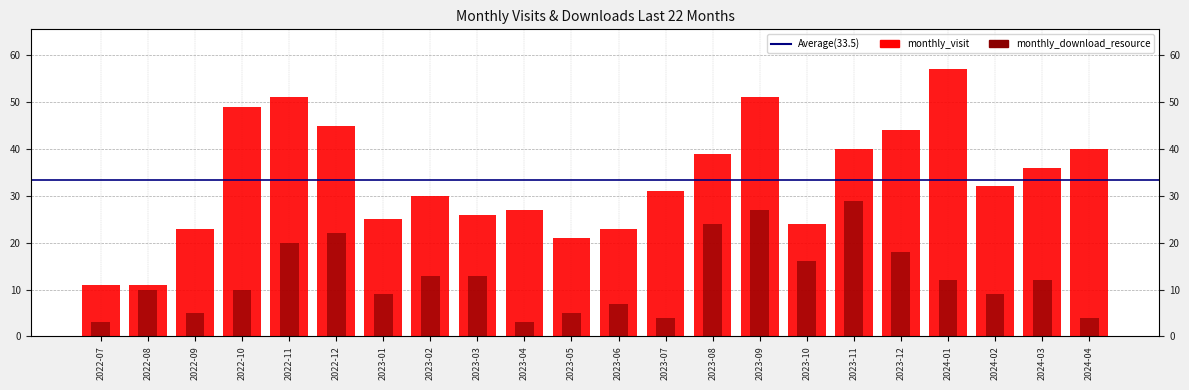

Reading left to right, list all the values displayed in this chart.

monthly_visit: 11	11	23	49	51	45	25	30	26	27	21	23	31	39	51	24	40	44	57	32	36	40
monthly_download_resource: 3	10	5	10	20	22	9	13	13	3	5	7	4	24	27	16	29	18	12	9	12	4